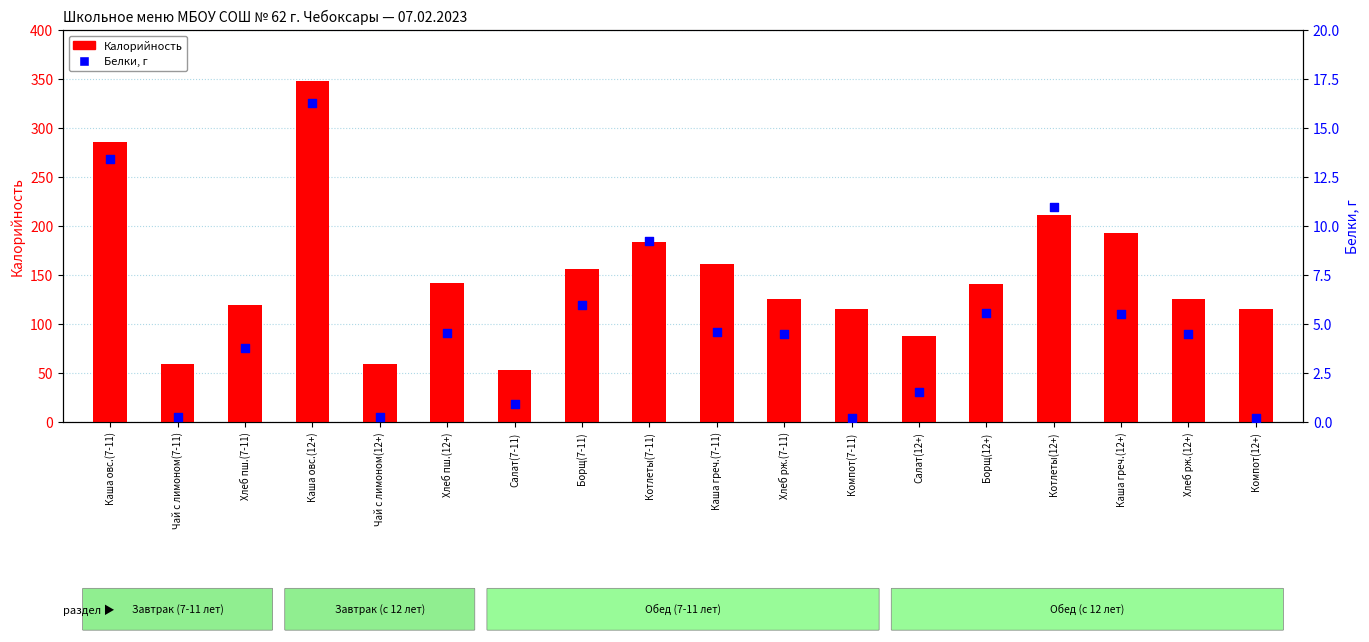

What are all the series names shown in the legend?

Калорийность, Белки